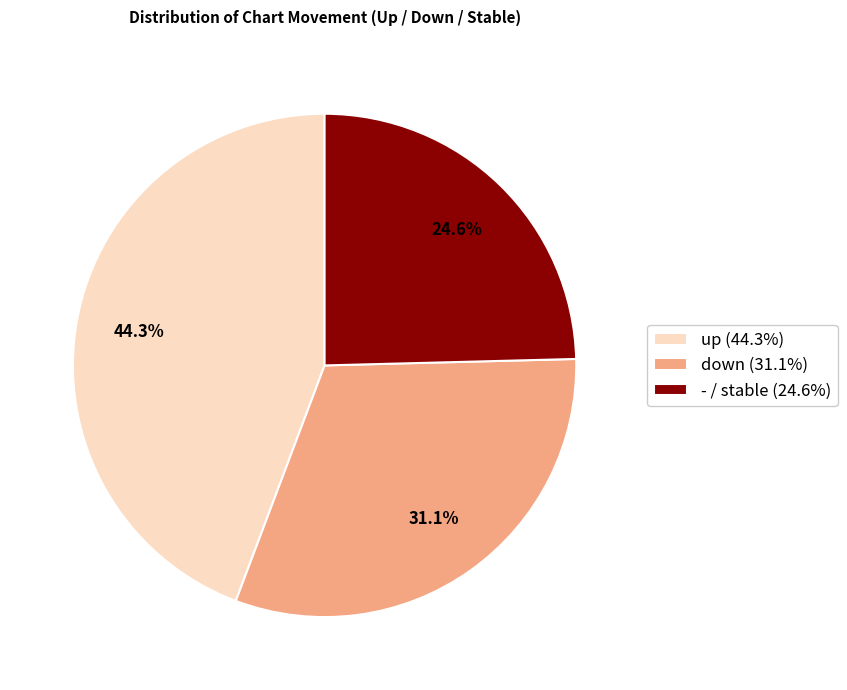

To the nearest percent, what is the combined percentage of up and down?

75%